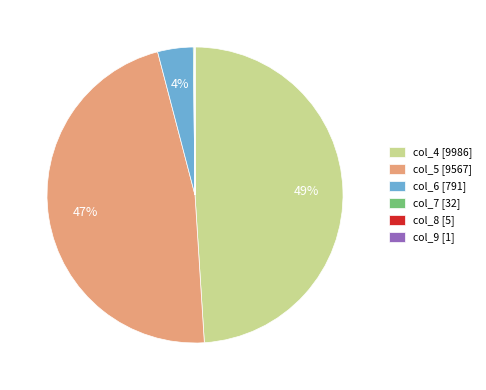

What is the largest slice in the pie chart?

col_4 [9986]